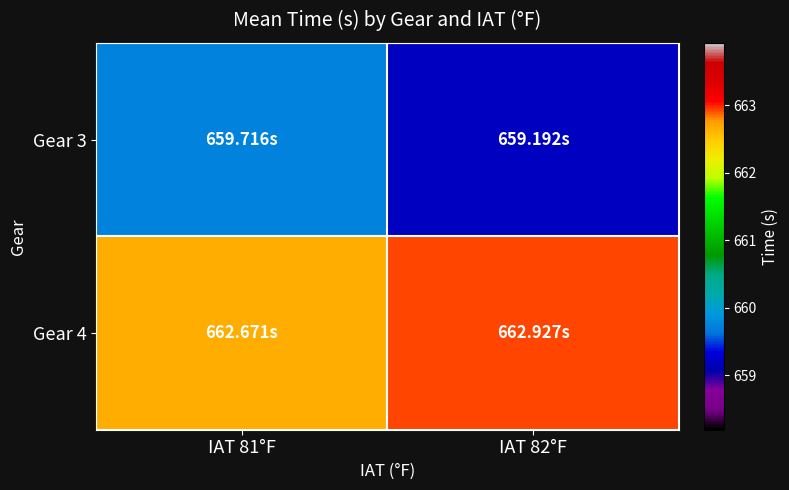

What is the total value across all series at IAT 82°F?

1322.1